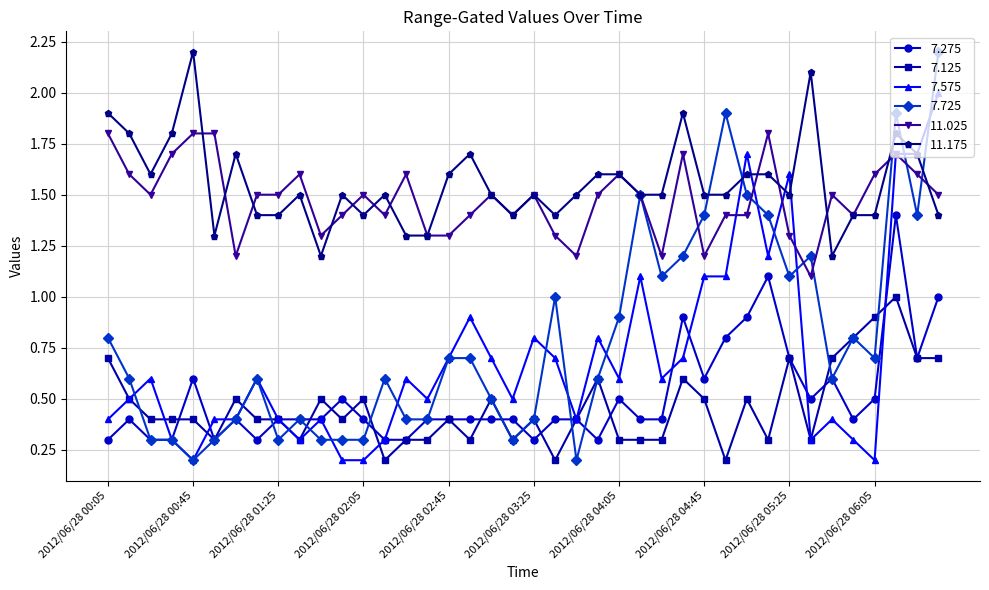

Reading left to right, list all the values displayed in this chart.

7.275: 0.3	0.4	0.3	0.3	0.6	0.3	0.4	0.3	0.4	0.4	0.4	0.5	0.4	0.3	0.3	0.4	0.4	0.4	0.4	0.4	0.3	0.4	0.4	0.3	0.5	0.4	0.4	0.9	0.6	0.8	0.9	1.1	0.7	0.5	0.6	0.4	0.5	1.4	0.7	1.0
7.125: 0.7	0.5	0.4	0.4	0.4	0.3	0.5	0.4	0.4	0.3	0.5	0.4	0.5	0.2	0.3	0.3	0.4	0.3	0.5	0.3	0.4	0.2	0.4	0.6	0.3	0.3	0.3	0.6	0.5	0.2	0.5	0.3	0.7	0.3	0.7	0.8	0.9	1.0	0.7	0.7
7.575: 0.4	0.5	0.6	0.3	0.2	0.4	0.4	0.6	0.4	0.3	0.4	0.2	0.2	0.3	0.6	0.5	0.7	0.9	0.7	0.5	0.8	0.7	0.4	0.8	0.6	1.1	0.6	0.7	1.1	1.1	1.7	1.2	1.6	0.3	0.4	0.3	0.2	1.7	1.7	2.0
7.725: 0.8	0.6	0.3	0.3	0.2	0.3	0.4	0.6	0.3	0.4	0.3	0.3	0.3	0.6	0.4	0.4	0.7	0.7	0.5	0.3	0.4	1.0	0.2	0.6	0.9	1.5	1.1	1.2	1.4	1.9	1.5	1.4	1.1	1.2	0.6	0.8	0.7	1.9	1.4	2.2
11.025: 1.8	1.6	1.5	1.7	1.8	1.8	1.2	1.5	1.5	1.6	1.3	1.4	1.5	1.4	1.6	1.3	1.3	1.4	1.5	1.4	1.5	1.3	1.2	1.5	1.6	1.5	1.2	1.7	1.2	1.4	1.4	1.8	1.3	1.1	1.5	1.4	1.6	1.7	1.6	1.5
11.175: 1.9	1.8	1.6	1.8	2.2	1.3	1.7	1.4	1.4	1.5	1.2	1.5	1.4	1.5	1.3	1.3	1.6	1.7	1.5	1.4	1.5	1.4	1.5	1.6	1.6	1.5	1.5	1.9	1.5	1.5	1.6	1.6	1.5	2.1	1.2	1.4	1.4	1.8	1.7	1.4